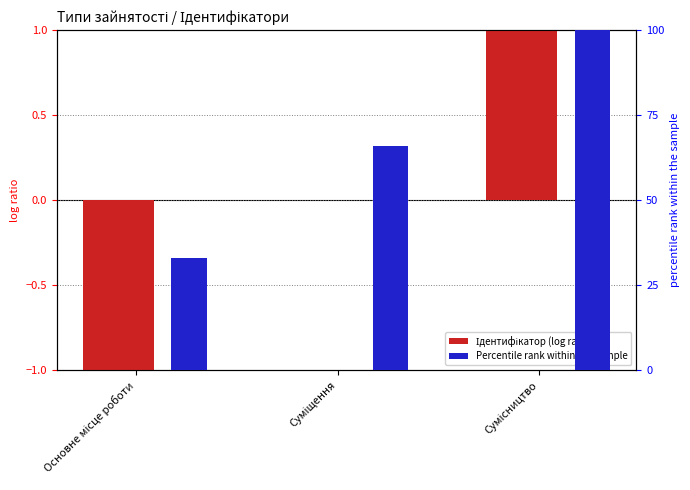

Which series has the widest spread of values?

Percentile rank